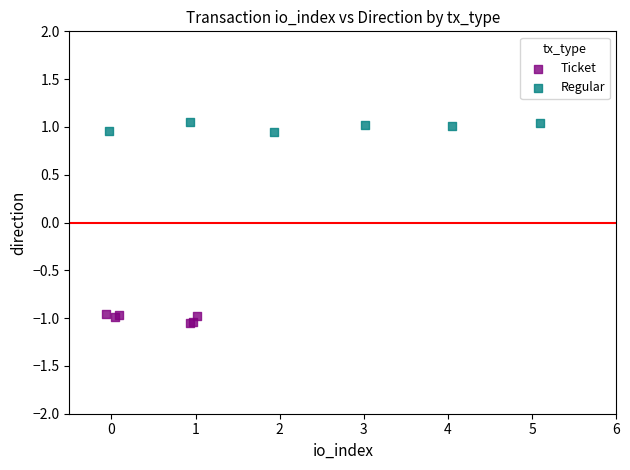

What are all the series names shown in the legend?

Ticket, Regular